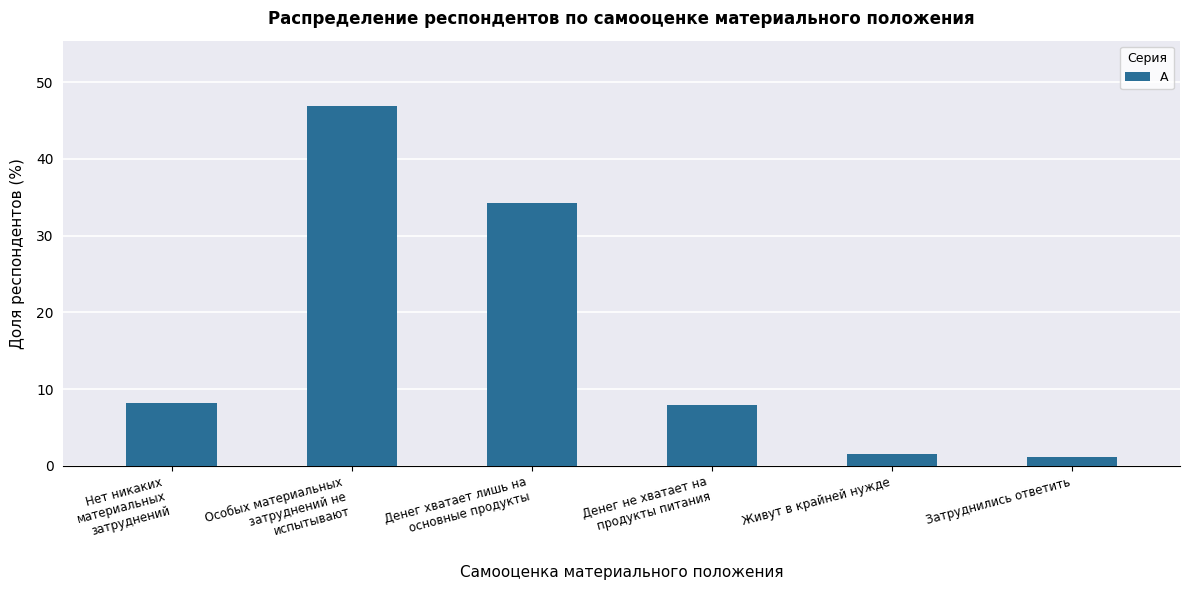

Which category has the highest value across all series?

Особых материальных
затруднений не
испытывают